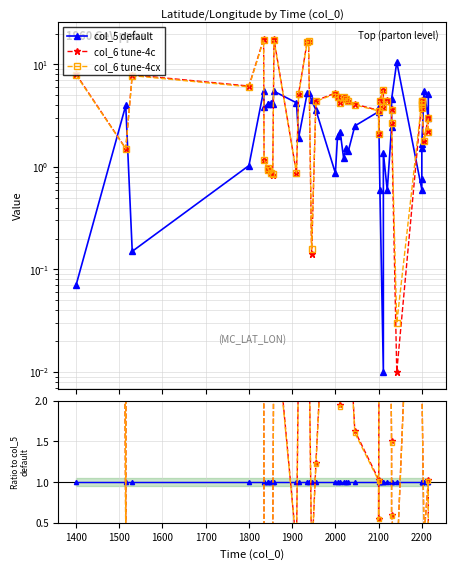

Is the value of col_5 default at 27 greater than the value of col_6 tune-4cx at 11?

Yes